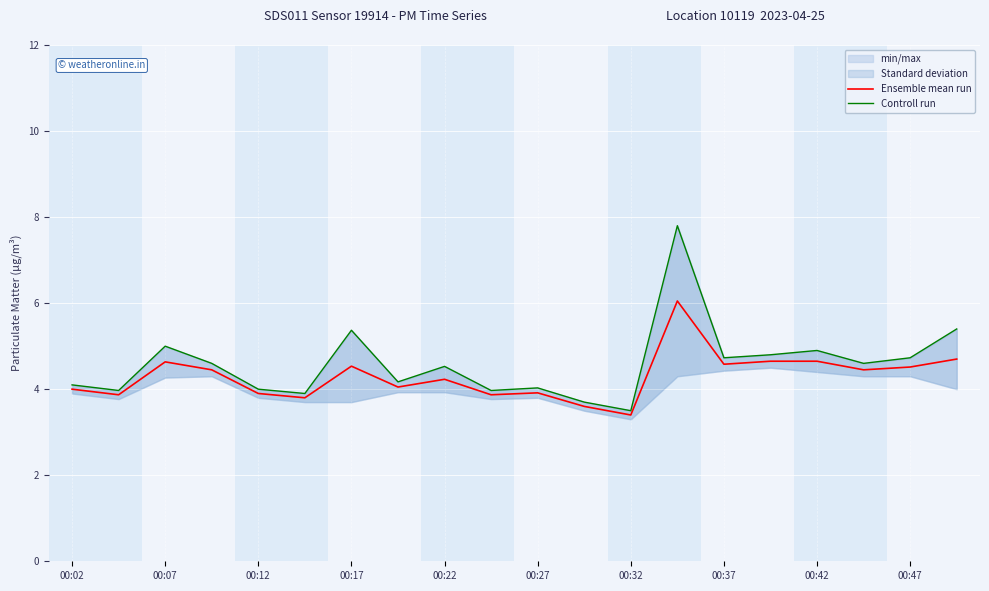

The Ensemble mean run series shows 1.0 at 00:07. True or false?

False